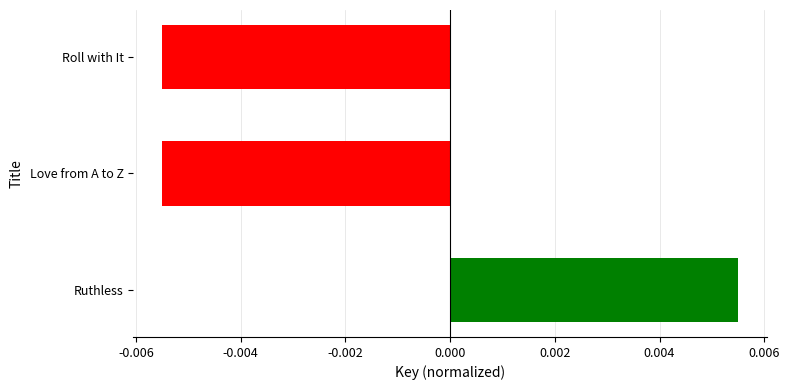

At which category does the chart reach its peak across all series?

Ruthless